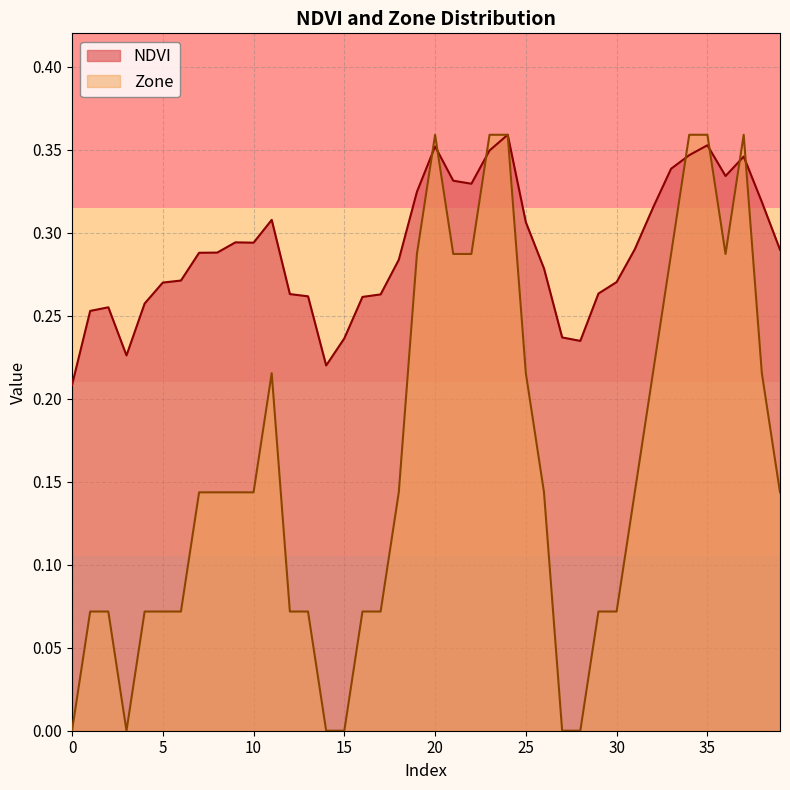

Count the NDVI values in the range 0 to 1.

40